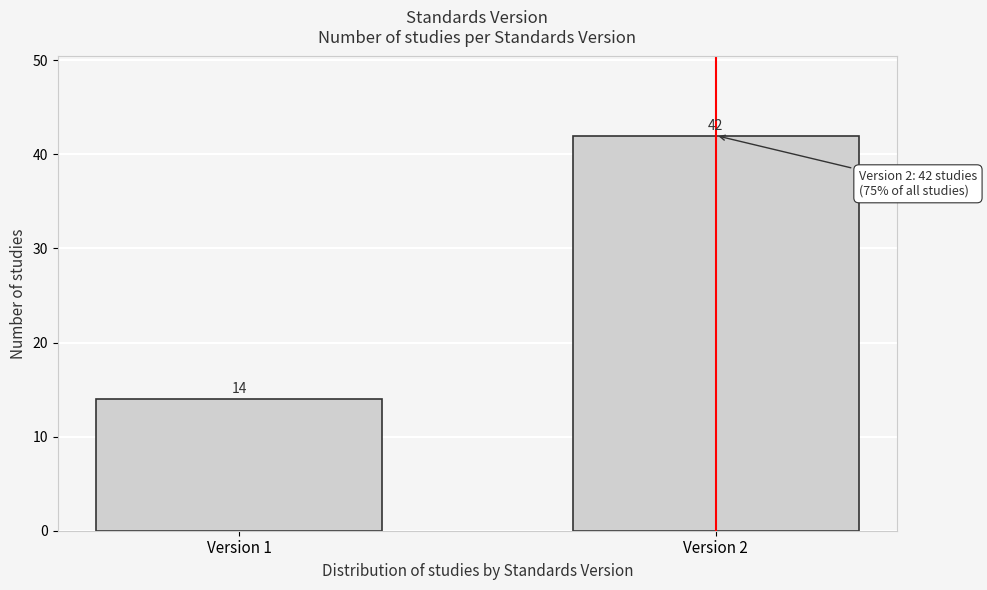

Reading left to right, extract all data points from this chart.

14	42